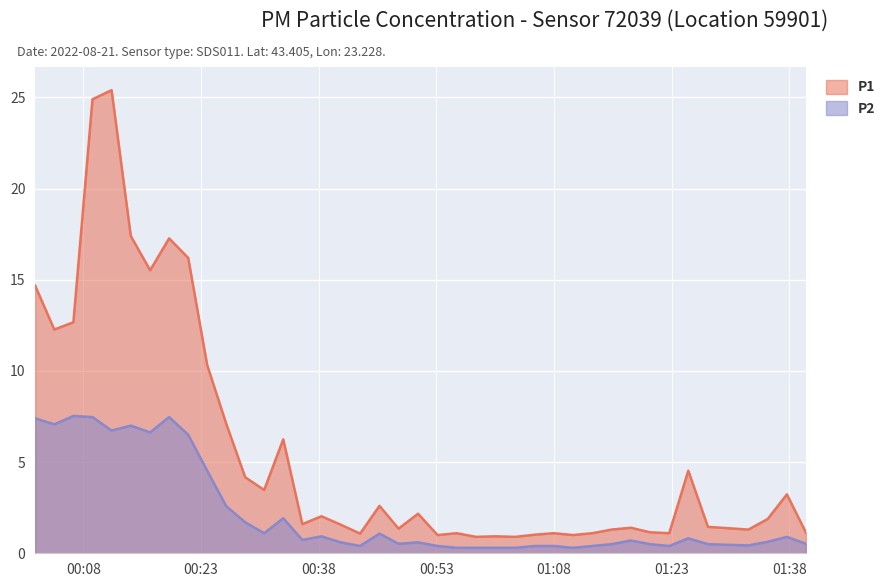

How many values in the P1 series are below 1?

3